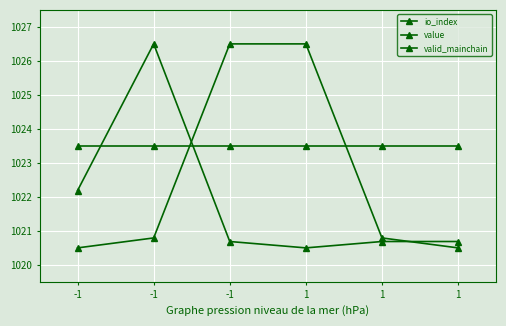

Is this an area chart (filled region under the line)?

No